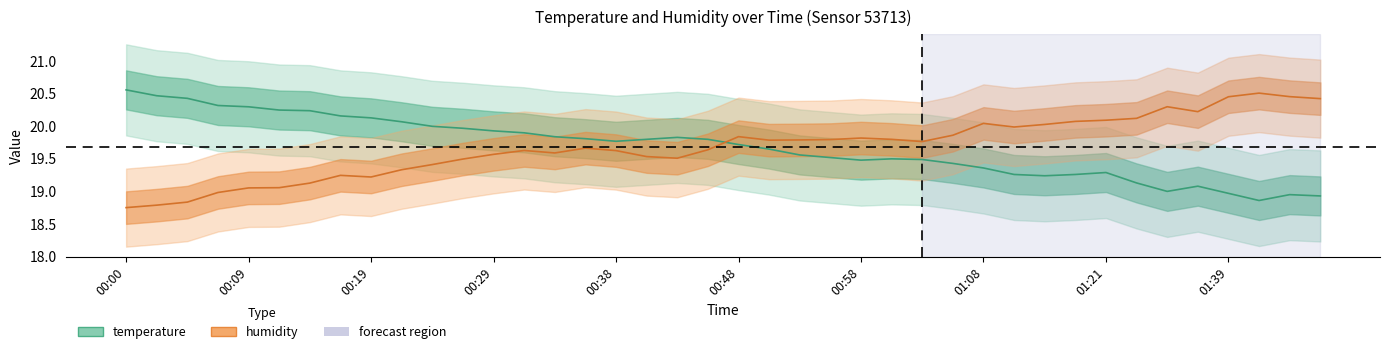

How many interior local peaks does the humidity series have?

8